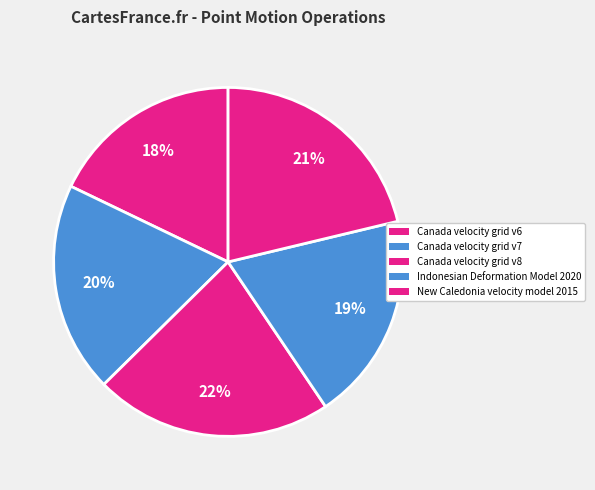

Between New Caledonia velocity model 2015 and Indonesian Deformation Model 2020, which is larger?

New Caledonia velocity model 2015